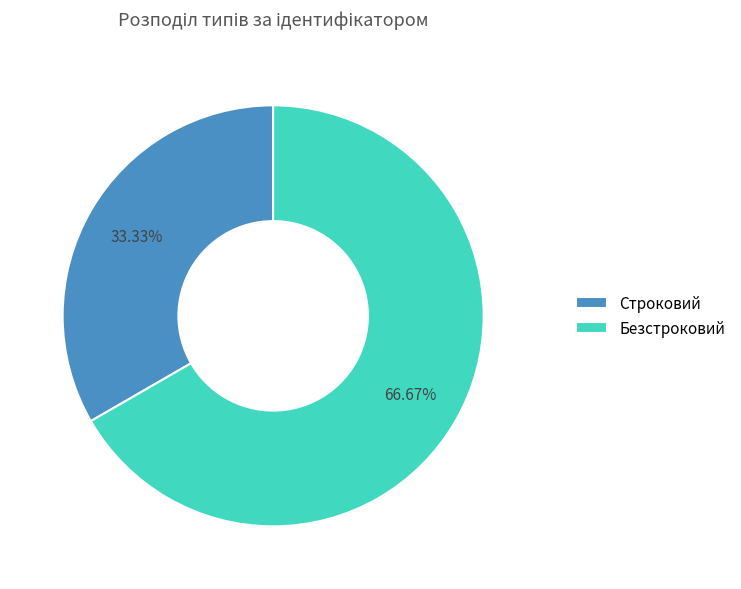

How many slices are in this pie chart?

2